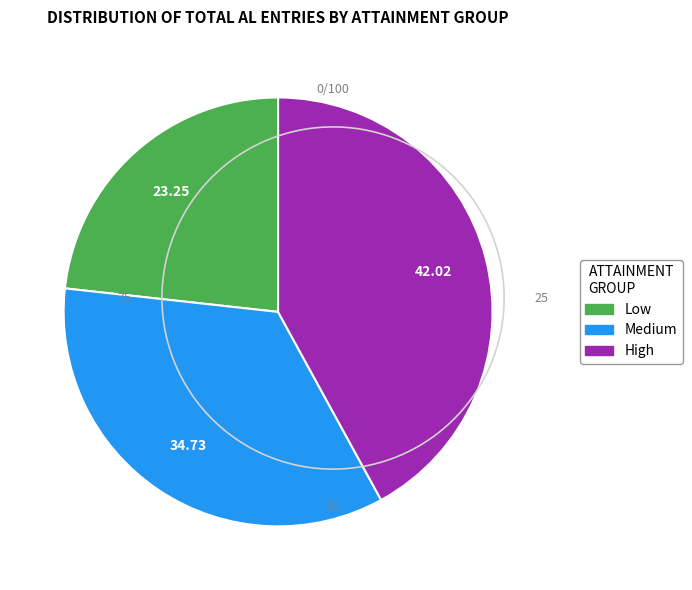

Which slice is the largest?

High